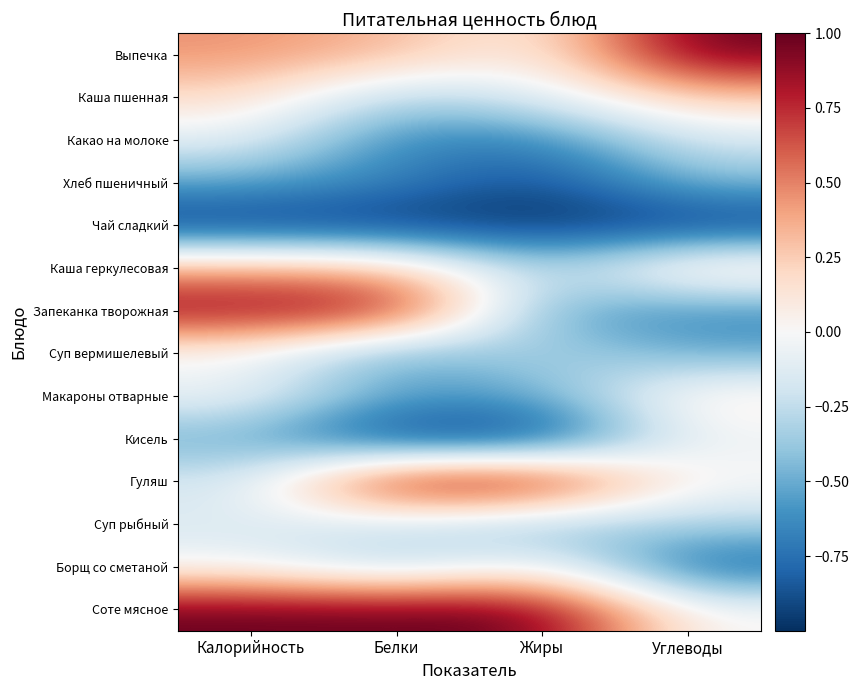

Between Белки and Жиры, which is larger?

Белки